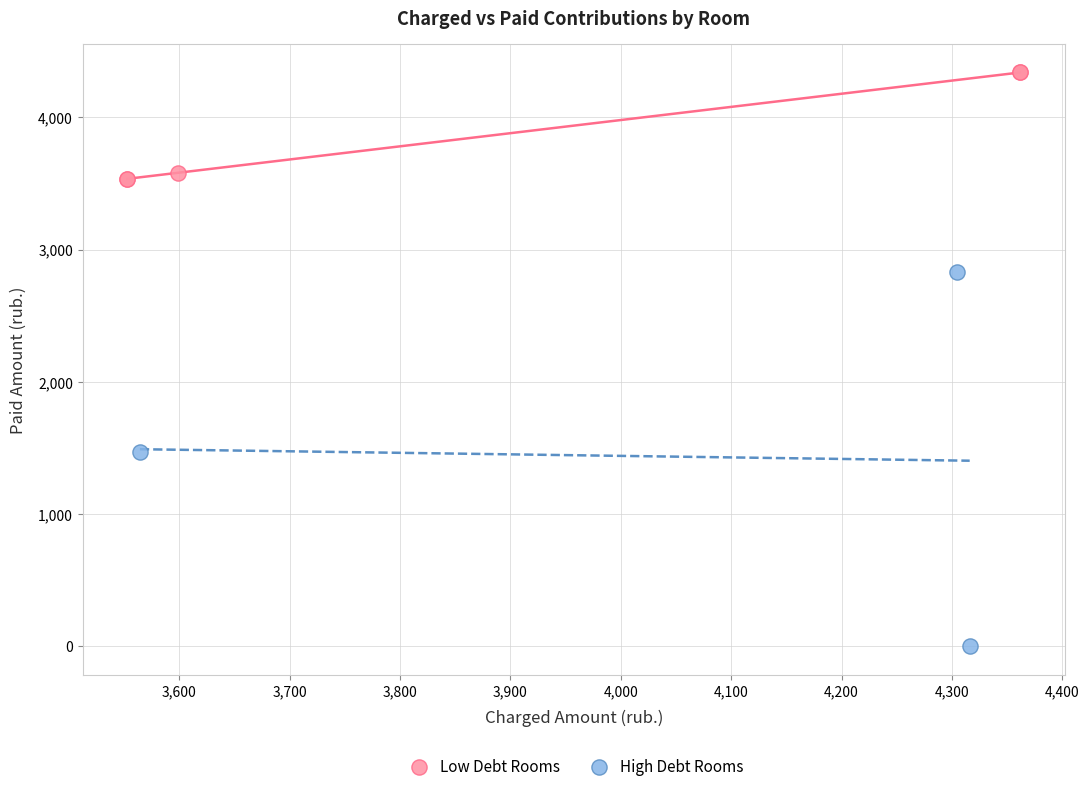

Which series contains the highest Y value?

Low Debt Rooms